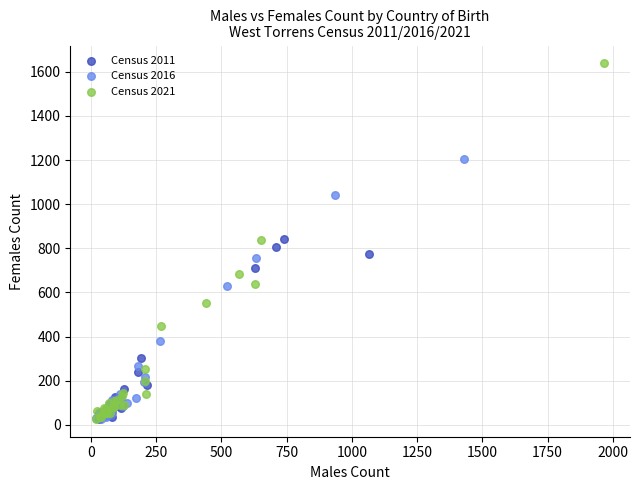

Which series has the widest spread of Y values?

Census 2021